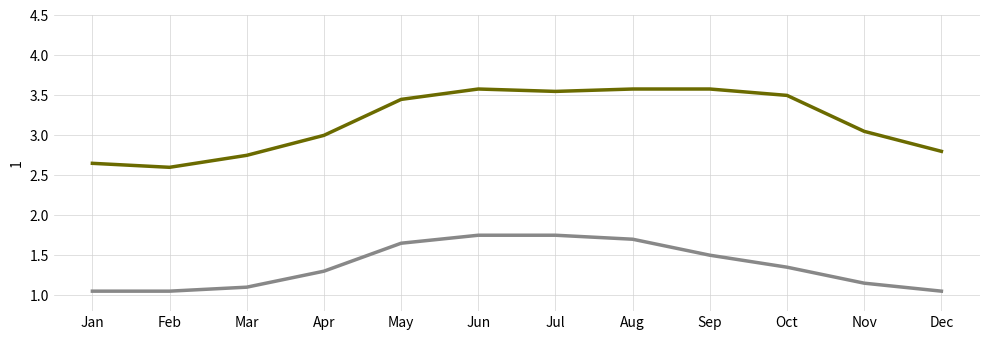

What is the total value across all series at Nov?

4.2